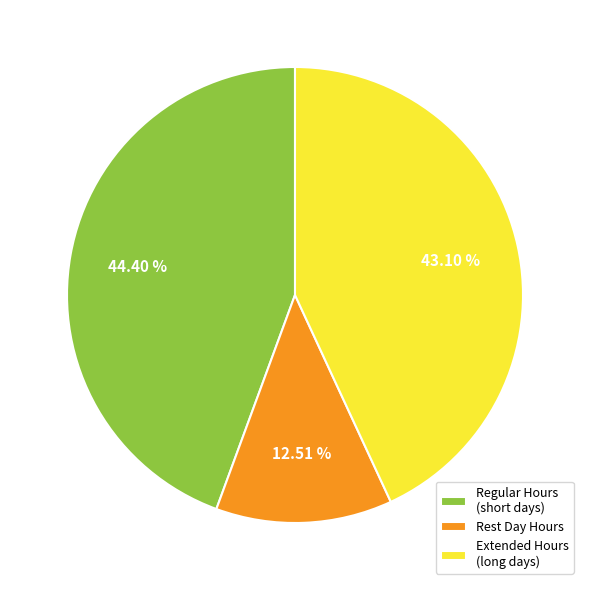

Approximately how many times larger is the value at Extended Hours (long days) compared to Regular Hours (short days)?

1.0